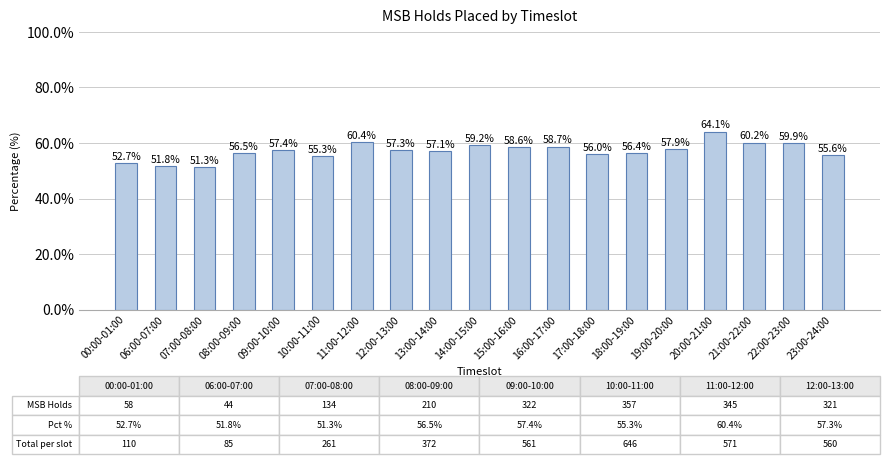

How many values are below 57?

8